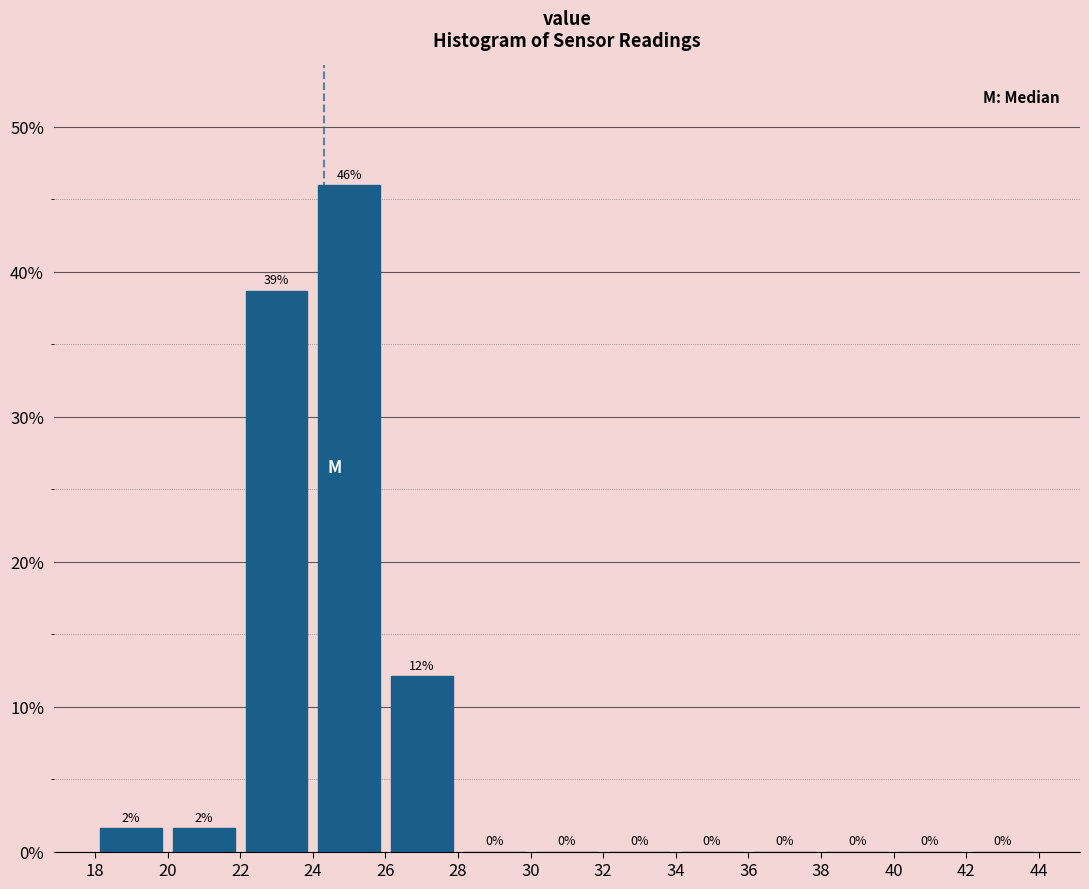

Over which range of the x-axis is the bar tallest?

24 to 26